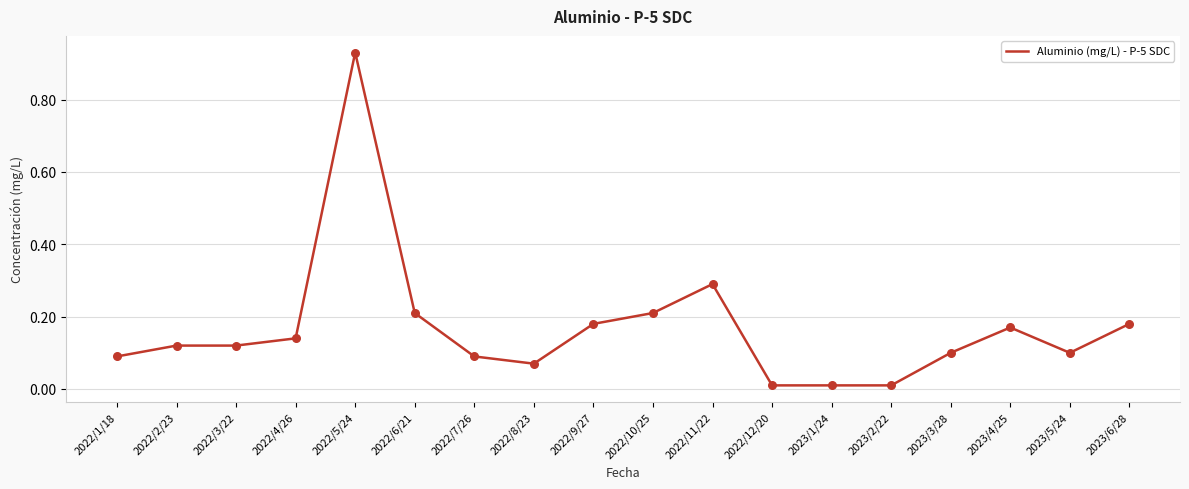

What is the change in value from 2022/2/23 to 2023/2/22?

-0.1